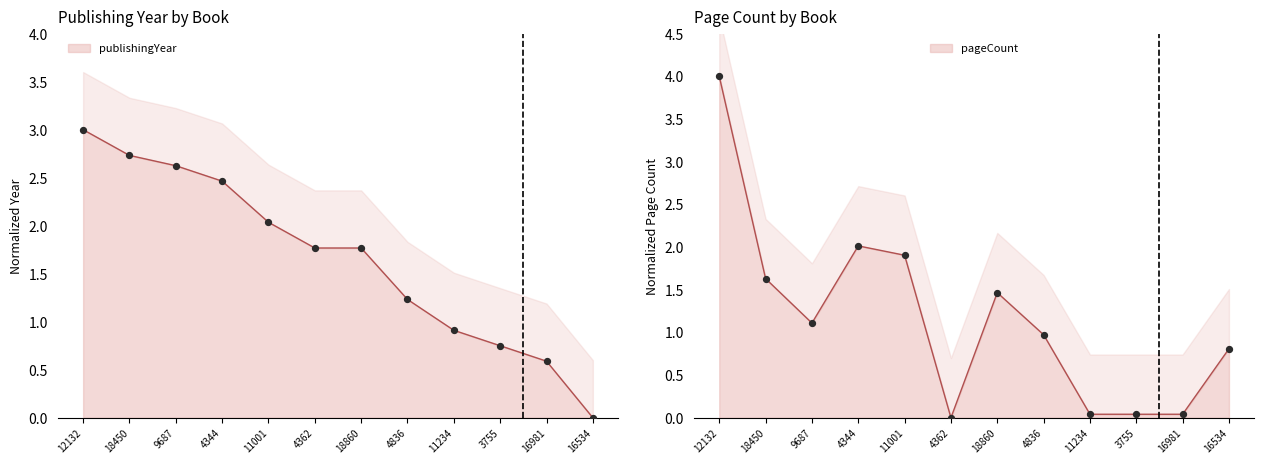

What are all the series names shown in the legend?

publishingYear, pageCount